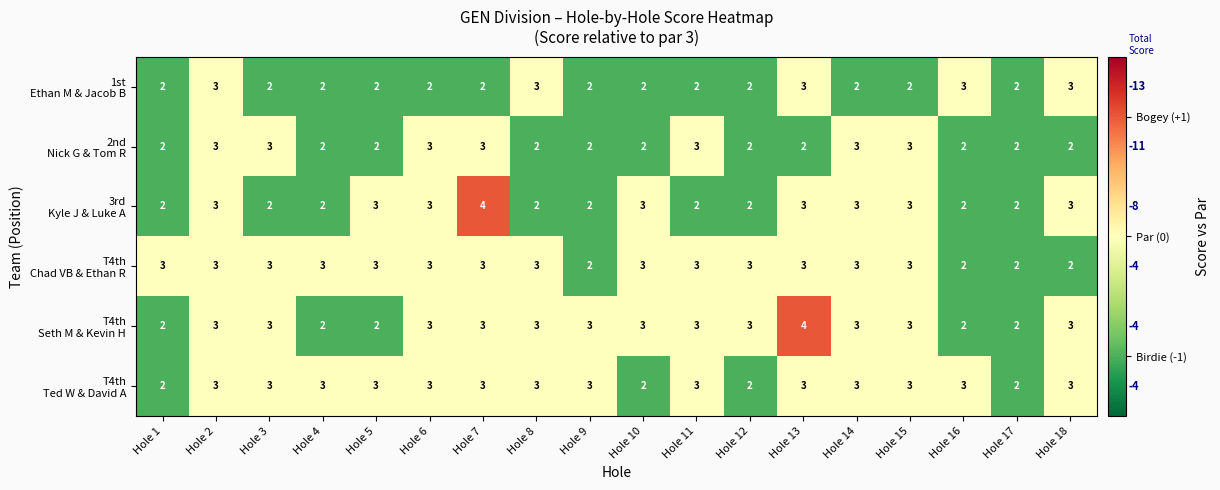

What is the total value across all series at Hole 1?

13